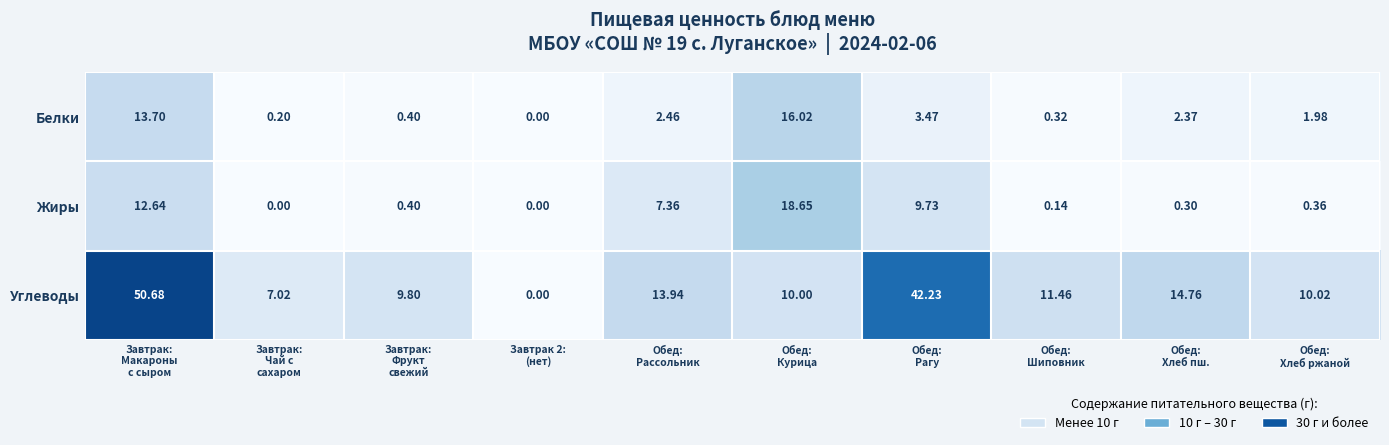

Which series has the largest total across all categories?

Углеводы